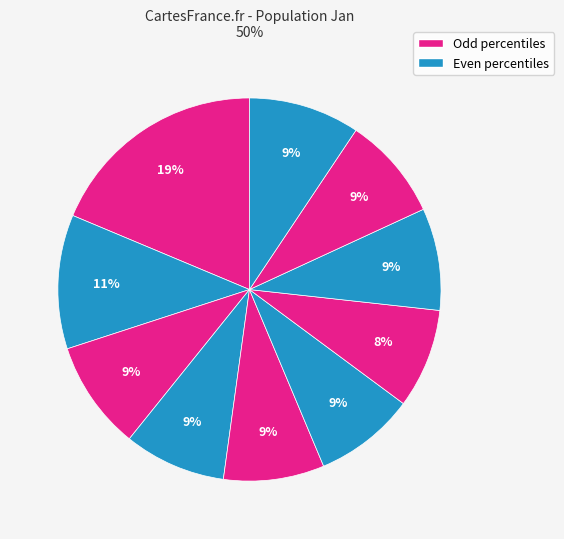

Count the number of slices in the pie.

10